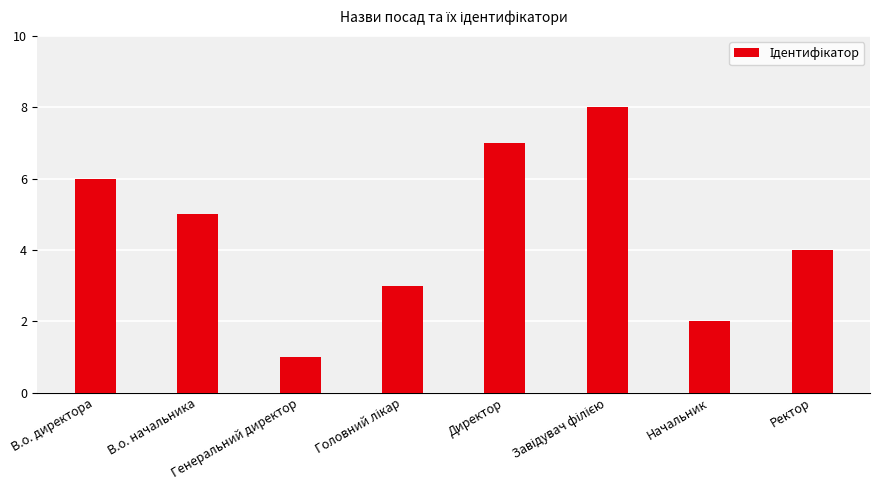

What is the maximum value shown in the chart?

8